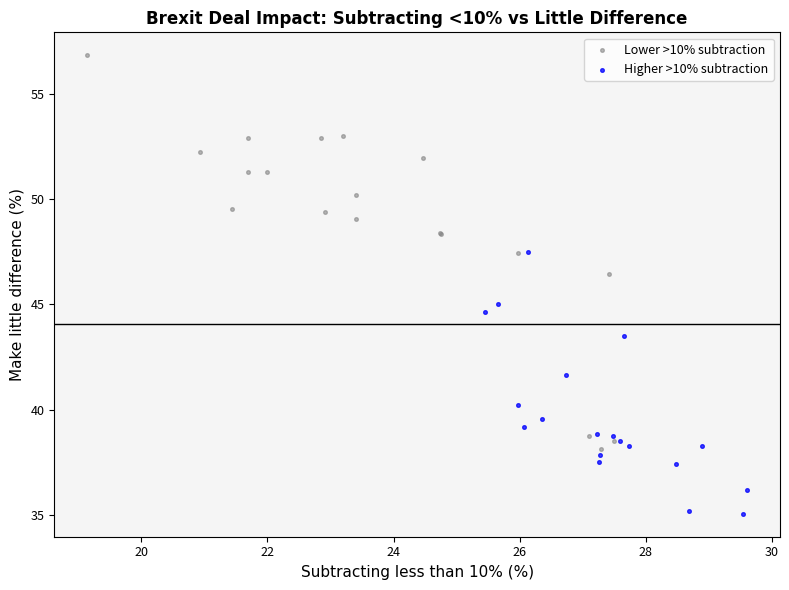

Which series contains the lowest Y value?

Higher >10% subtraction